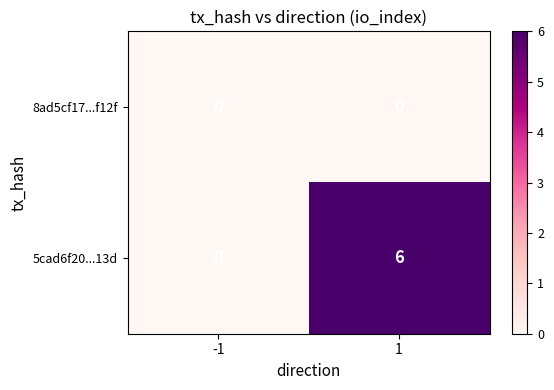

What is the sum of the 5cad6f20...13d values at -1 and 1?

6